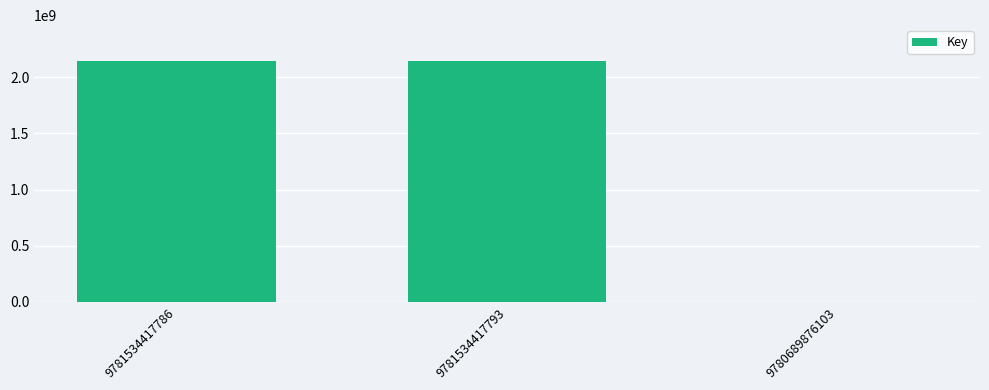

What is the maximum value shown in the chart?

2142604306